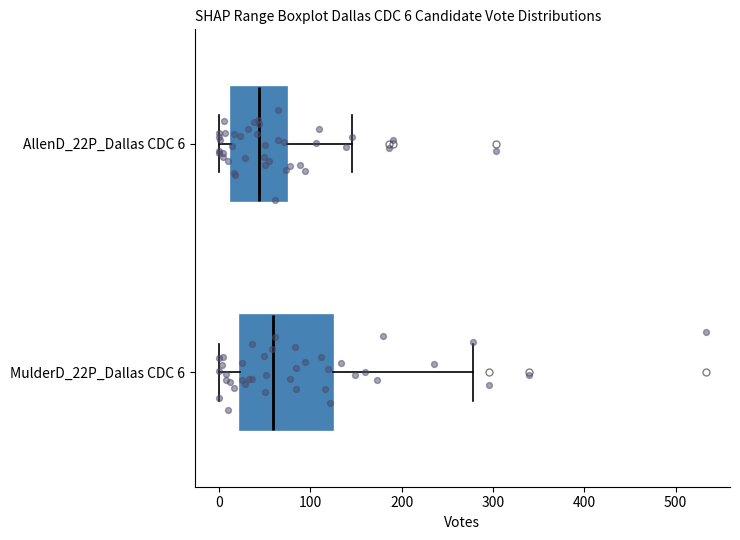

Comparing the boxes themselves (not the whiskers), which one is the widest?

MulderD_22P_Dallas CDC 6